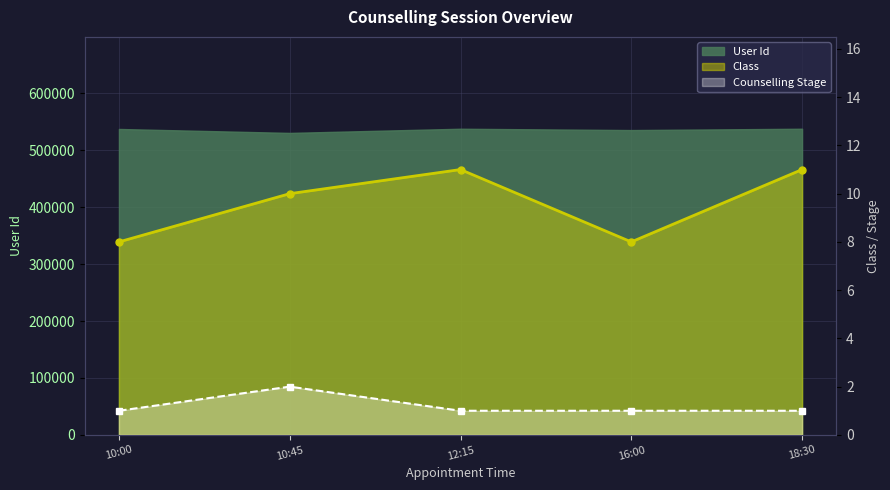

How many lines are shown in the chart?

2